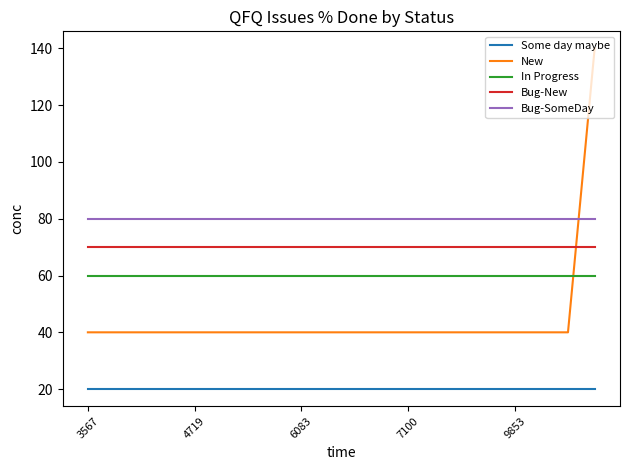

Reading right to left, transcribe all the data shown in this chart.

Some day maybe: 20	20	20	20	20	20	20	20	20	20	20	20	20	20	20	20	20	20	20	20
New: 140	40	40	40	40	40	40	40	40	40	40	40	40	40	40	40	40	40	40	40
In Progress: 60	60	60	60	60	60	60	60	60	60	60	60	60	60	60	60	60	60	60	60
Bug-New: 70	70	70	70	70	70	70	70	70	70	70	70	70	70	70	70	70	70	70	70
Bug-SomeDay: 80	80	80	80	80	80	80	80	80	80	80	80	80	80	80	80	80	80	80	80